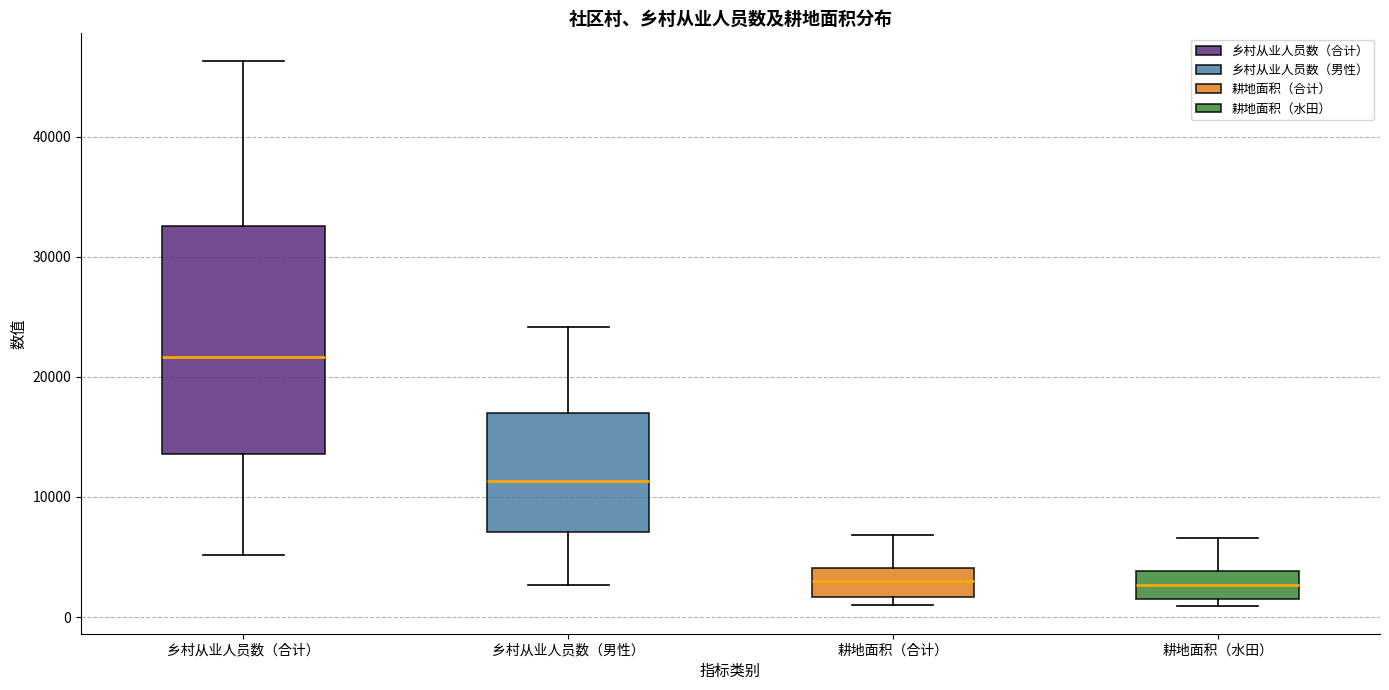

Which box's median line is the highest?

乡村从业人员数（合计）